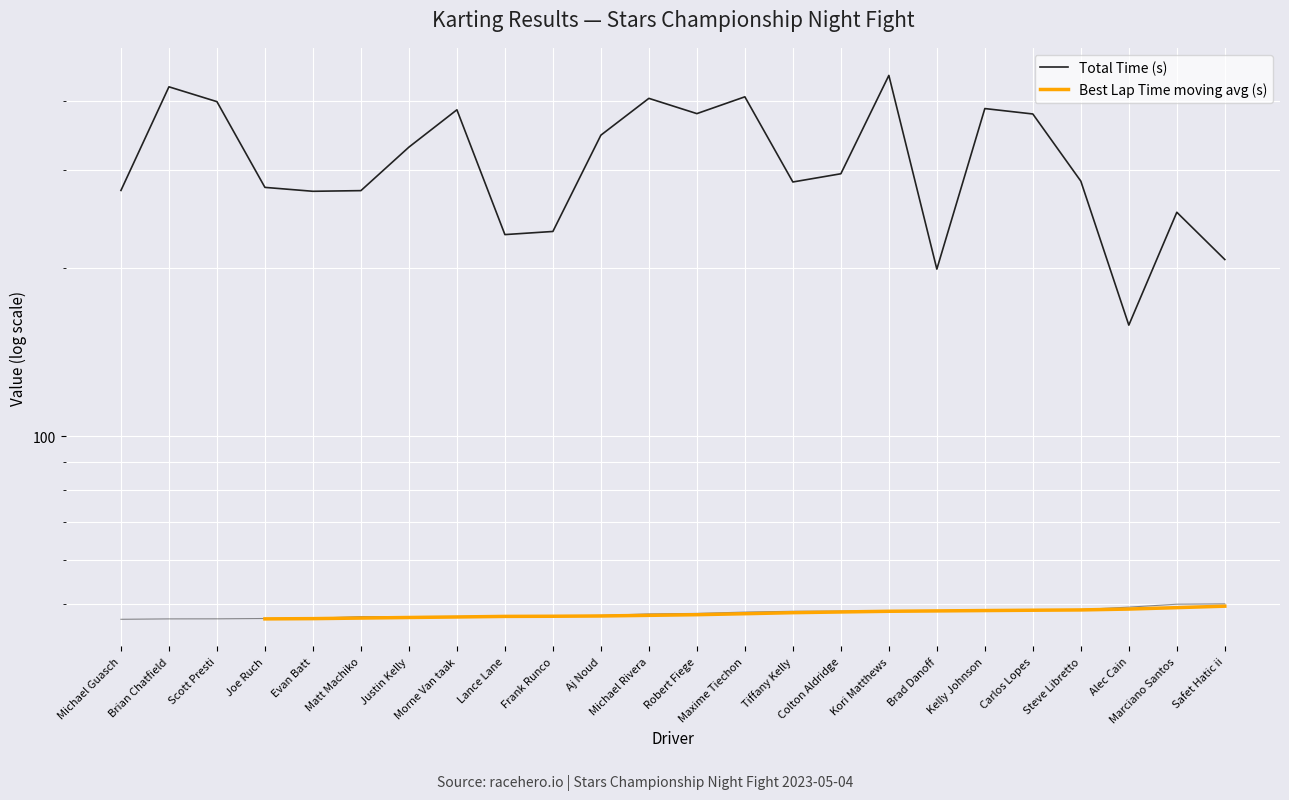

Which category has the highest value across all series?

Kori Matthews